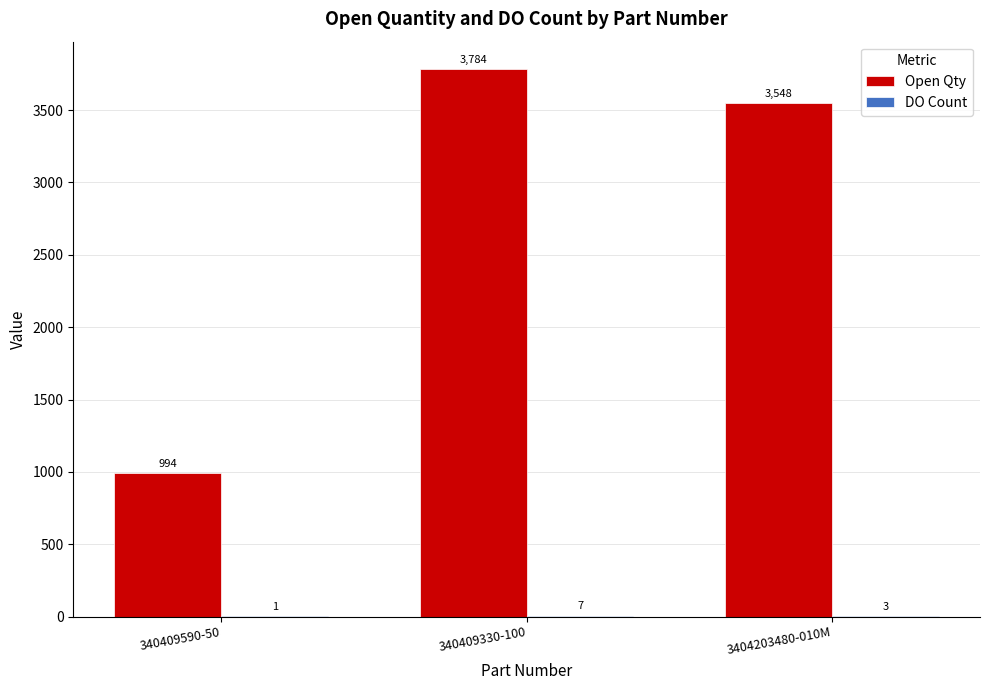

At which category is the sum across all series the highest?

340409330-100